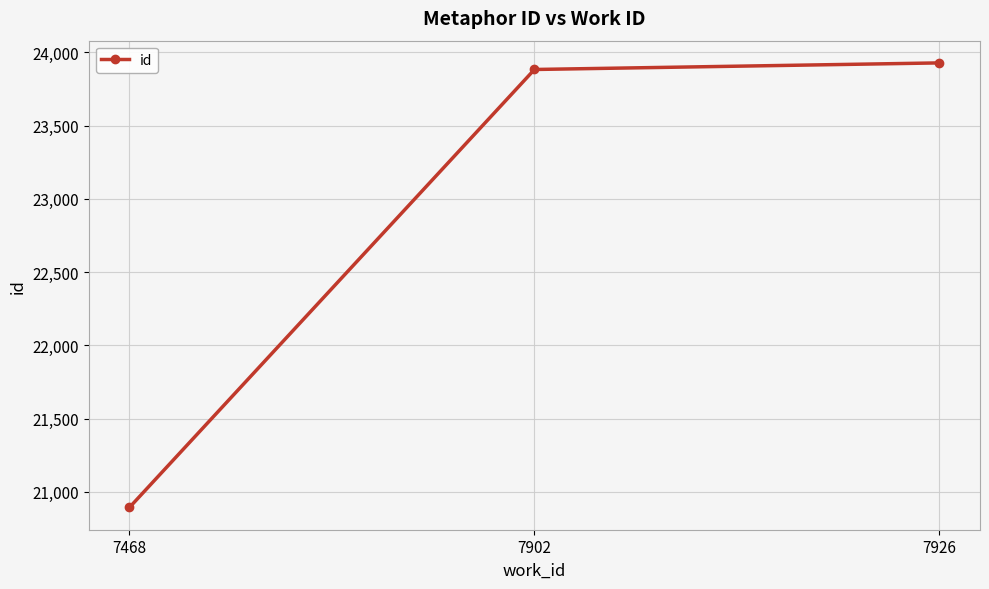

Reading left to right, what are all the values shown in this chart?

20893	23884	23929